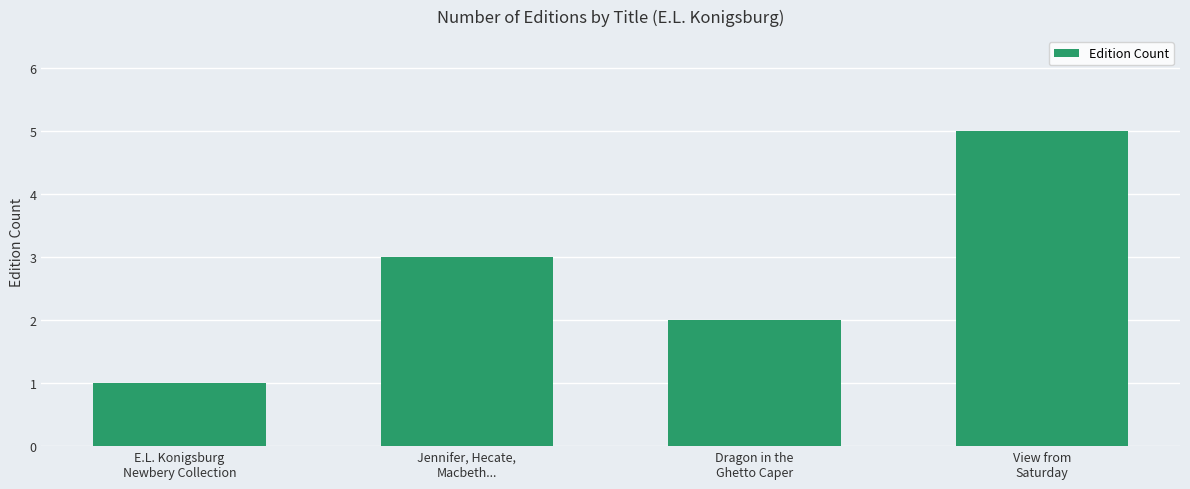

Are the bars grouped side by side (vs. stacked)?

No